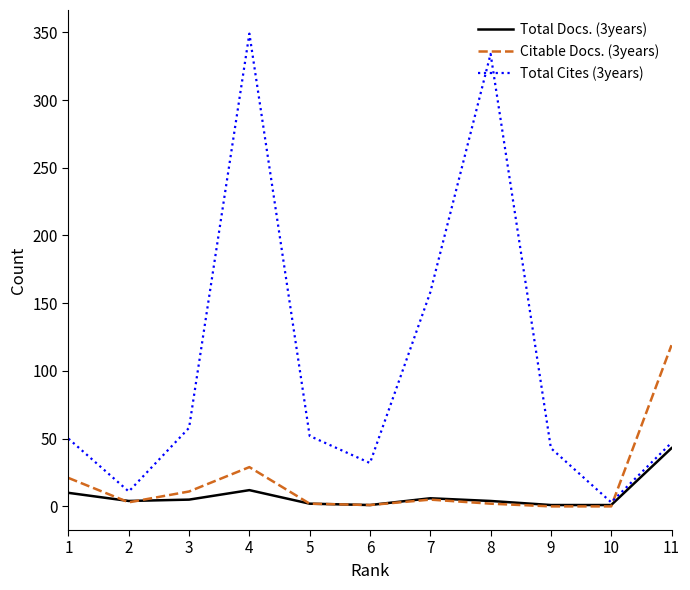

What value does the Total Cites (3years) series have at 8, to the nearest 10?

330